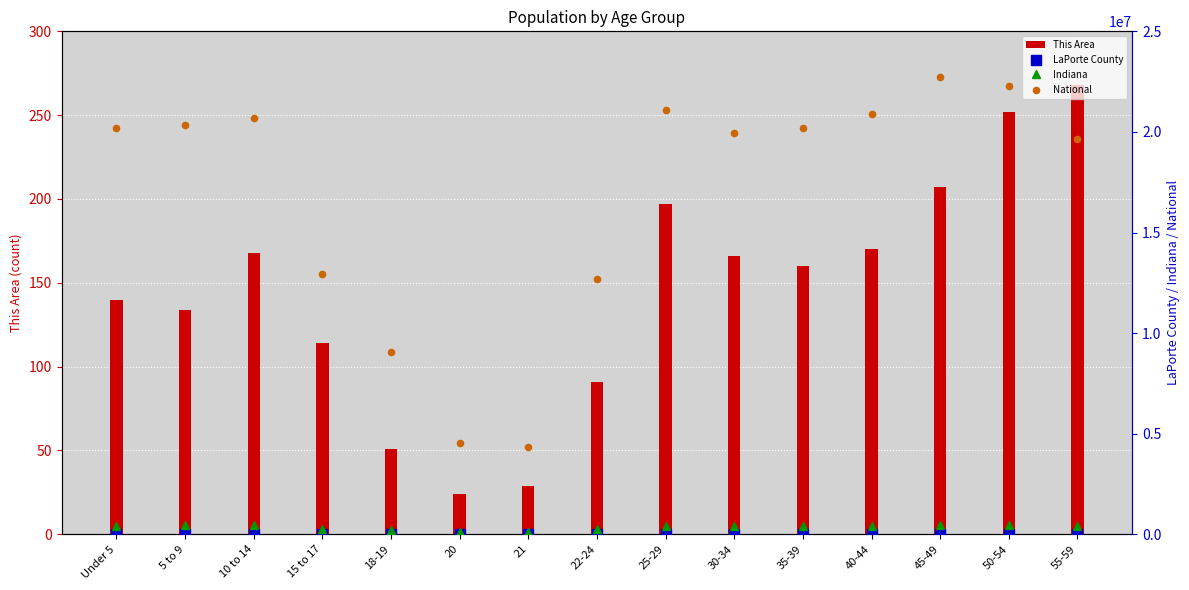

Which series has the widest spread of Y values?

National